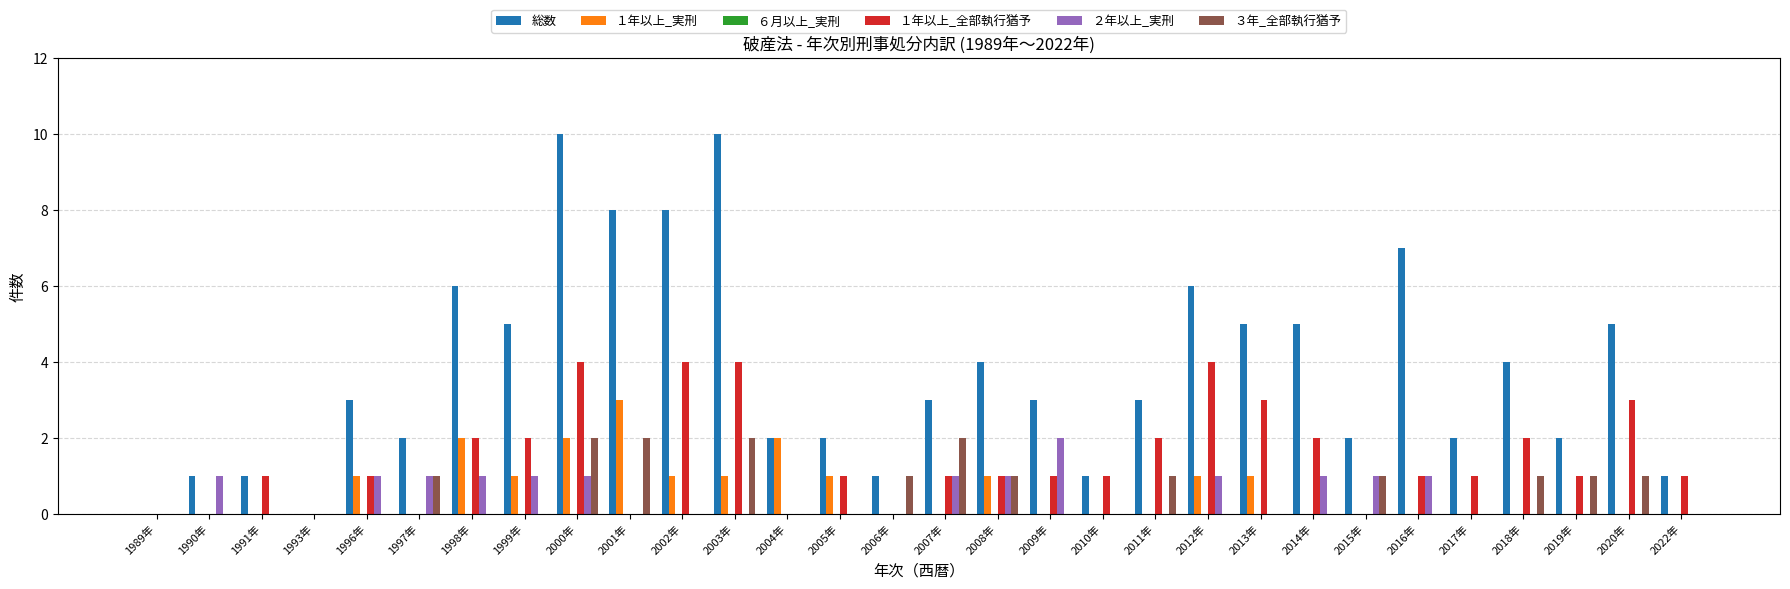

The ３年_全部執行猶予 series shows 1 at 1989年. True or false?

False